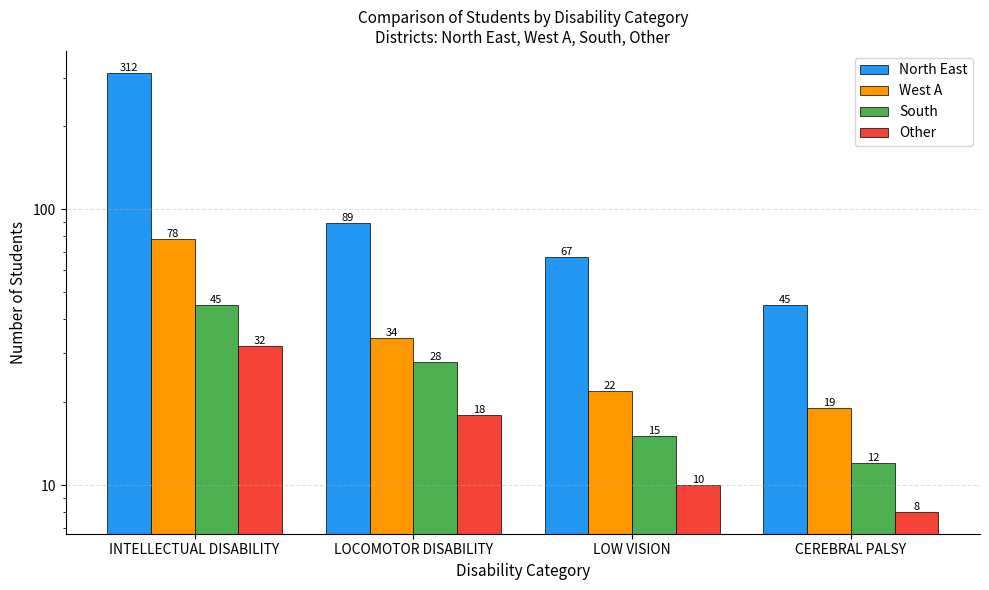

Which label corresponds to the largest value in the chart?

INTELLECTUAL DISABILITY